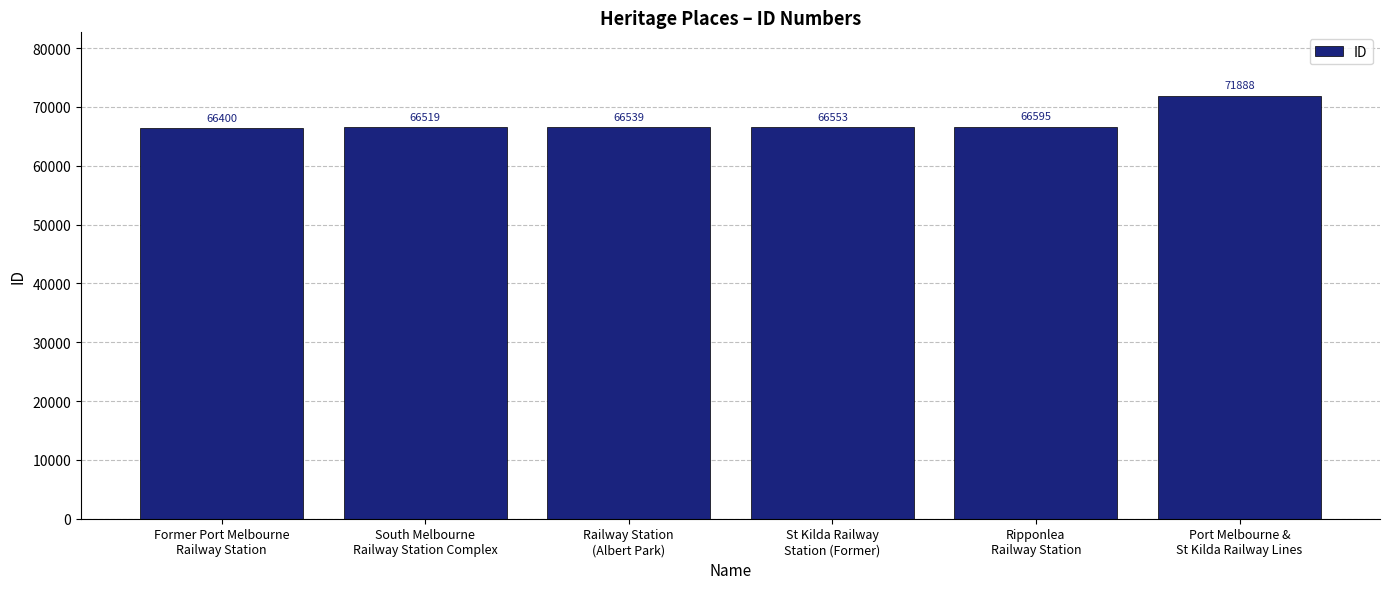

Rank the categories by value from lowest to highest.

Former Port Melbourne
Railway Station, South Melbourne
Railway Station Complex, Railway Station
(Albert Park), St Kilda Railway
Station (Former), Ripponlea
Railway Station, Port Melbourne &
St Kilda Railway Lines